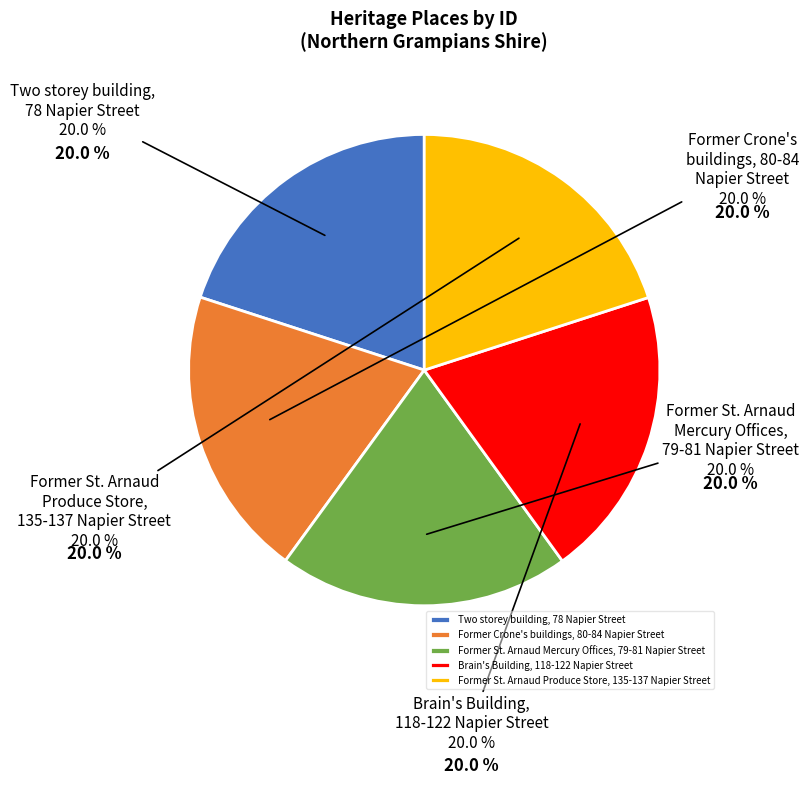

Is Former St. Arnaud
Mercury Offices,
79-81 Napier Street the majority of the pie?

No